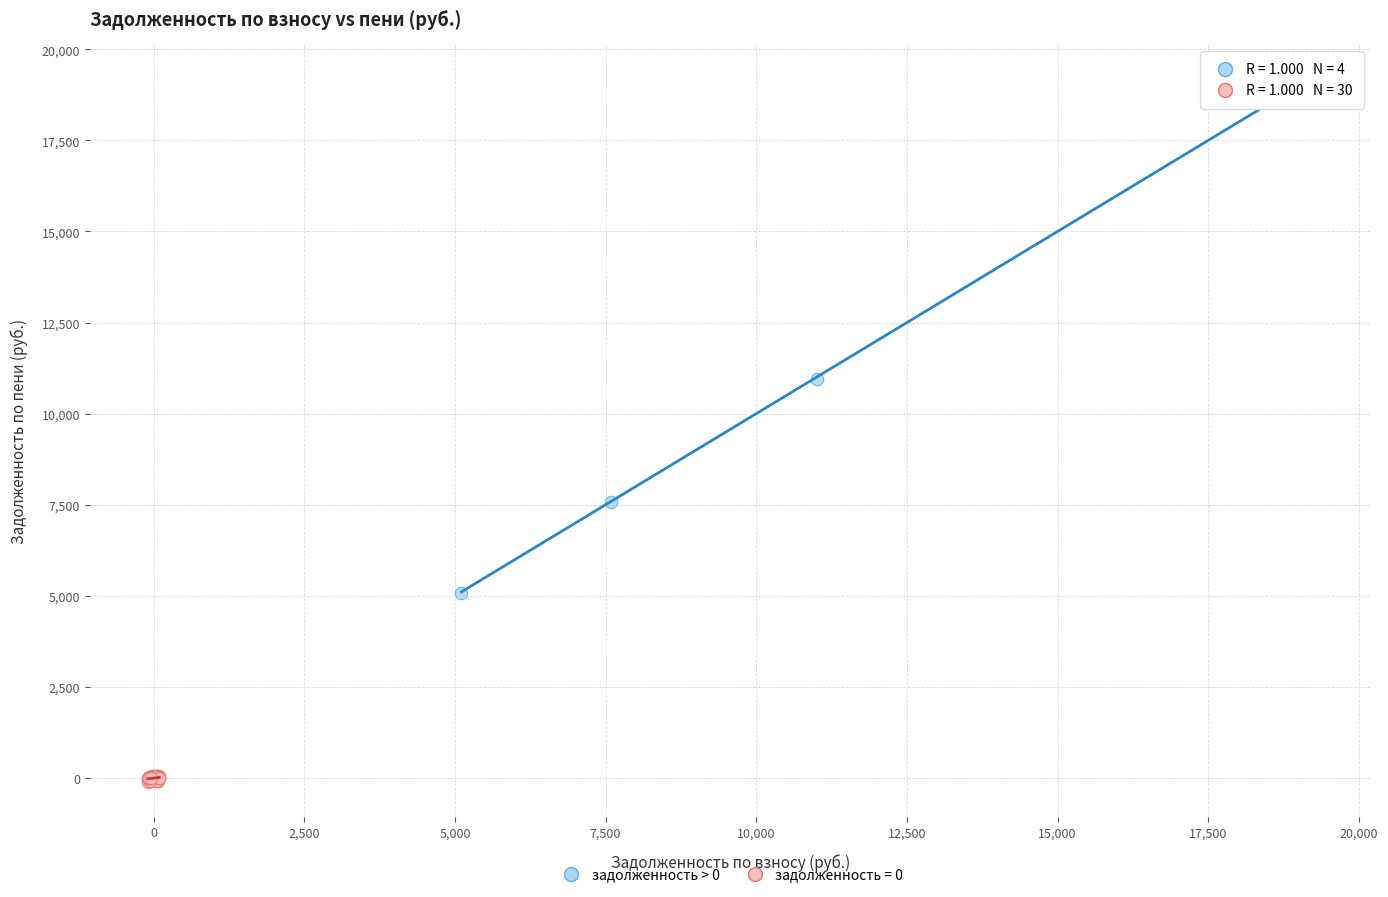

Which series reaches the minimum Y coordinate?

задолженность = 0